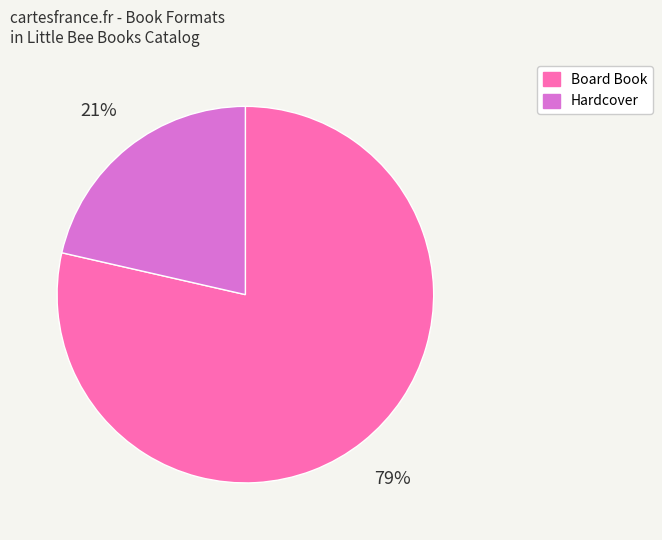

Approximately how many times larger is the value at Hardcover compared to Board Book?

0.3